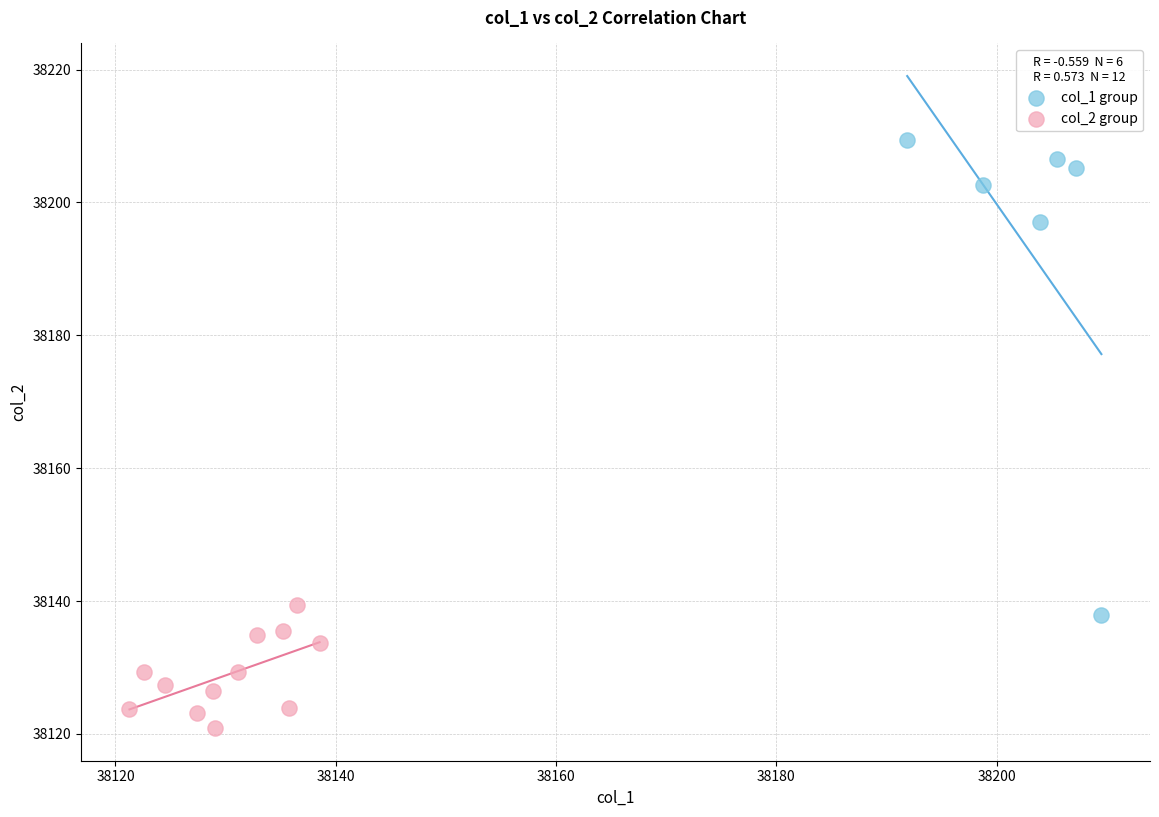

Which series has the widest spread of Y values?

col_1 group